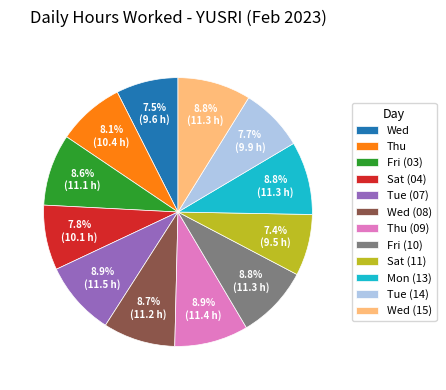

Is it true that Mon (13) is 9% of the pie?

True